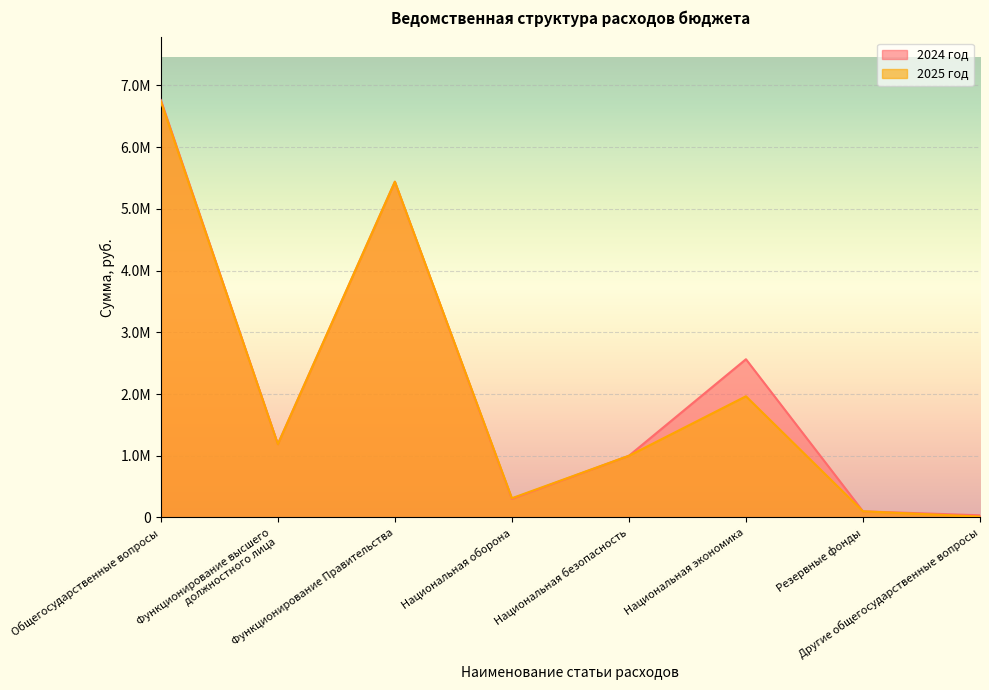

What is the minimum value for 2025 год?

14923.3